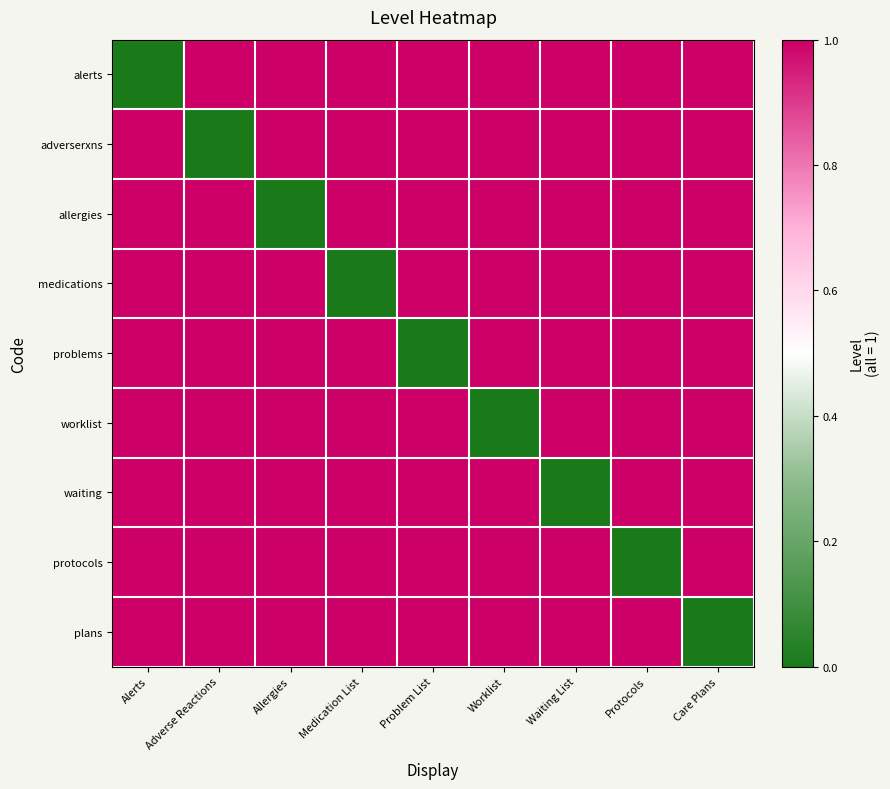

Reading left to right, what are all the values shown in this chart?

alerts: Alerts=0	Adverse Reactions=1	Allergies=1	Medication List=1	Problem List=1	Worklist=1	Waiting List=1	Protocols=1	Care Plans=1
adverserxns: Alerts=1	Adverse Reactions=0	Allergies=1	Medication List=1	Problem List=1	Worklist=1	Waiting List=1	Protocols=1	Care Plans=1
allergies: Alerts=1	Adverse Reactions=1	Allergies=0	Medication List=1	Problem List=1	Worklist=1	Waiting List=1	Protocols=1	Care Plans=1
medications: Alerts=1	Adverse Reactions=1	Allergies=1	Medication List=0	Problem List=1	Worklist=1	Waiting List=1	Protocols=1	Care Plans=1
problems: Alerts=1	Adverse Reactions=1	Allergies=1	Medication List=1	Problem List=0	Worklist=1	Waiting List=1	Protocols=1	Care Plans=1
worklist: Alerts=1	Adverse Reactions=1	Allergies=1	Medication List=1	Problem List=1	Worklist=0	Waiting List=1	Protocols=1	Care Plans=1
waiting: Alerts=1	Adverse Reactions=1	Allergies=1	Medication List=1	Problem List=1	Worklist=1	Waiting List=0	Protocols=1	Care Plans=1
protocols: Alerts=1	Adverse Reactions=1	Allergies=1	Medication List=1	Problem List=1	Worklist=1	Waiting List=1	Protocols=0	Care Plans=1
plans: Alerts=1	Adverse Reactions=1	Allergies=1	Medication List=1	Problem List=1	Worklist=1	Waiting List=1	Protocols=1	Care Plans=0